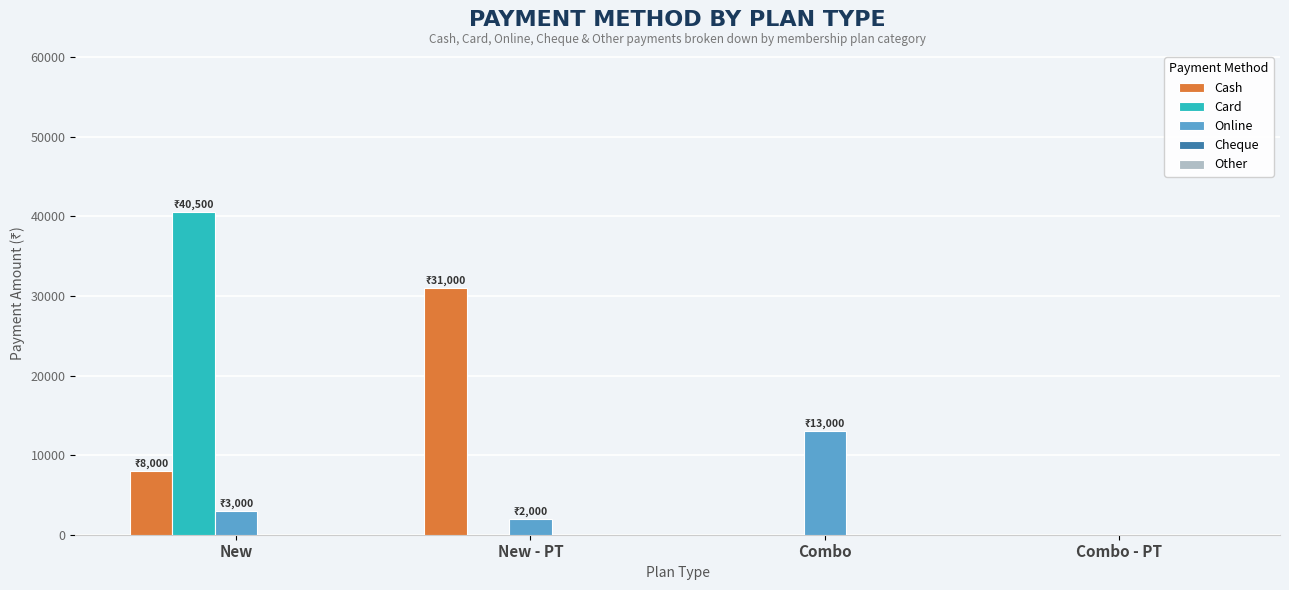

What is the maximum value shown in the chart?

40500